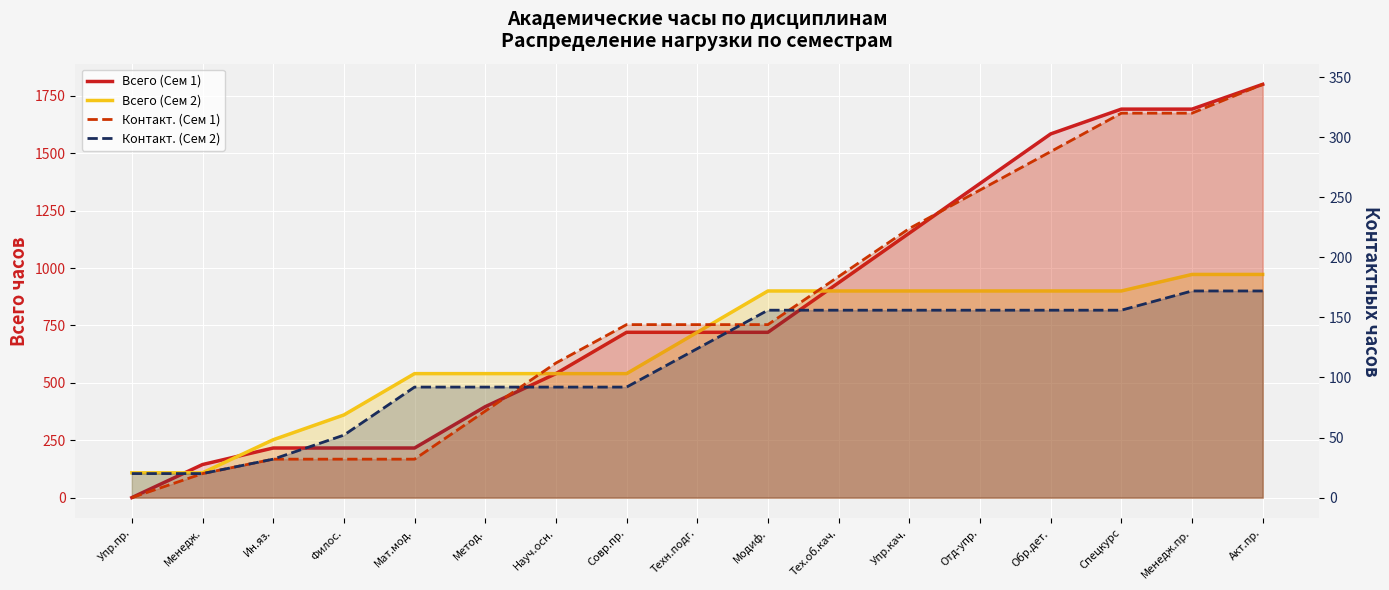

What is the maximum value for Всего (Сем 1)?

1800